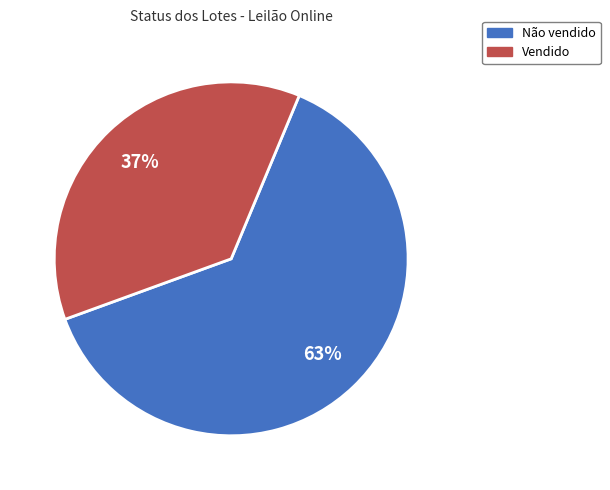

Do Vendido and Não vendido together represent more than half of the pie?

Yes